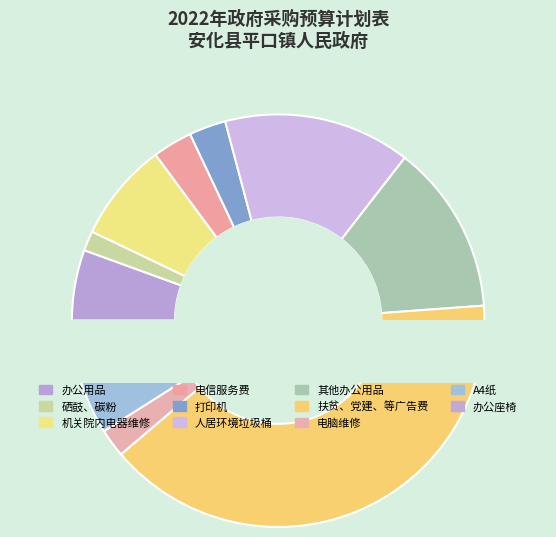

How many segments does this pie chart have?

11